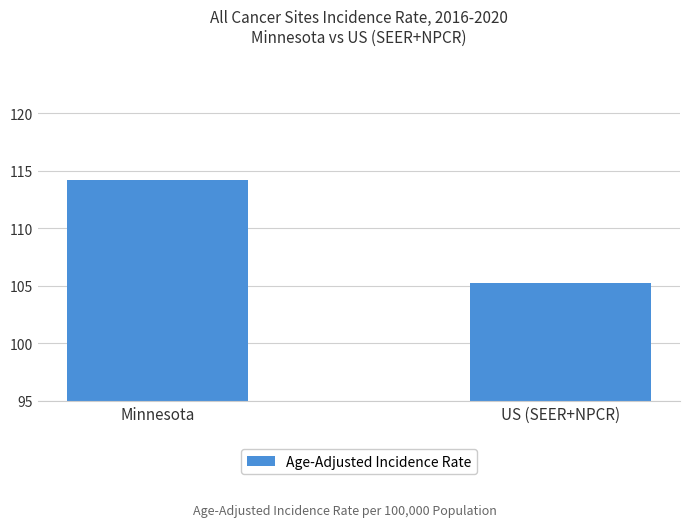

What is the label of the 2nd bar from the left?

US (SEER+NPCR)